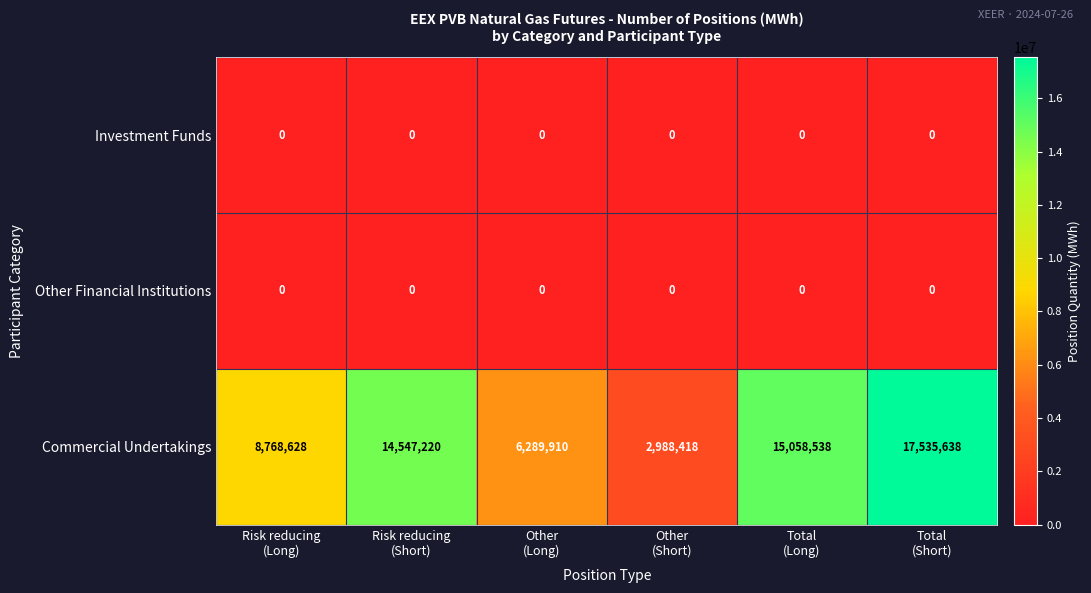

Which series has the largest range (max minus min)?

Commercial Undertakings